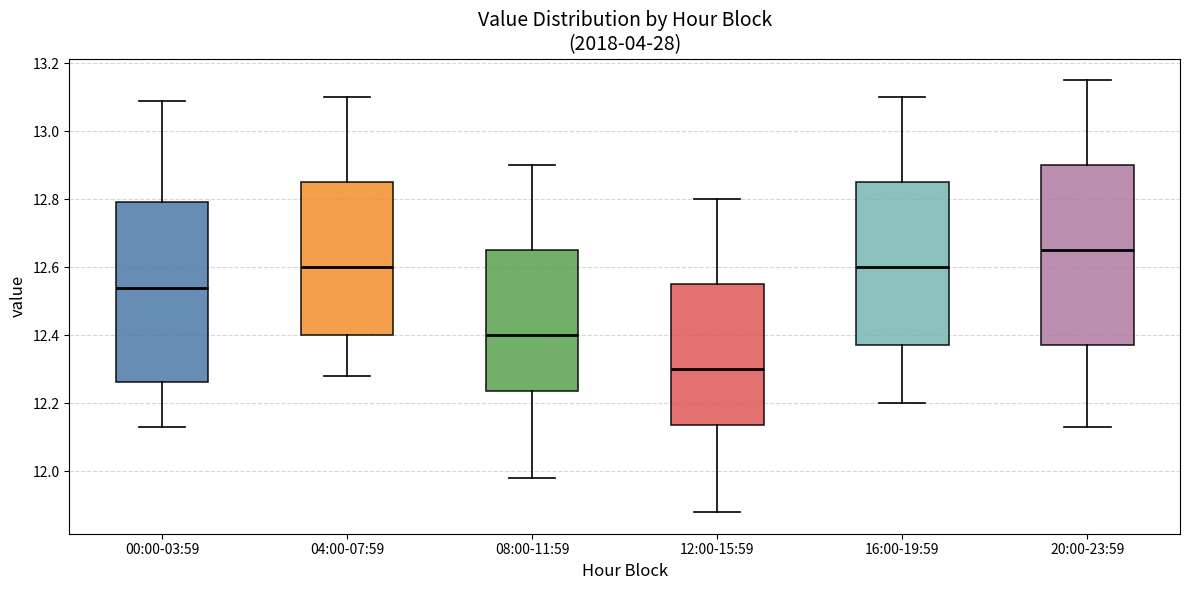

Where does the lower whisker of the box for 04:00-07:59 end on the y-axis? The values are not printed on the chart, so give them approximately, as read against the axis.

12.28